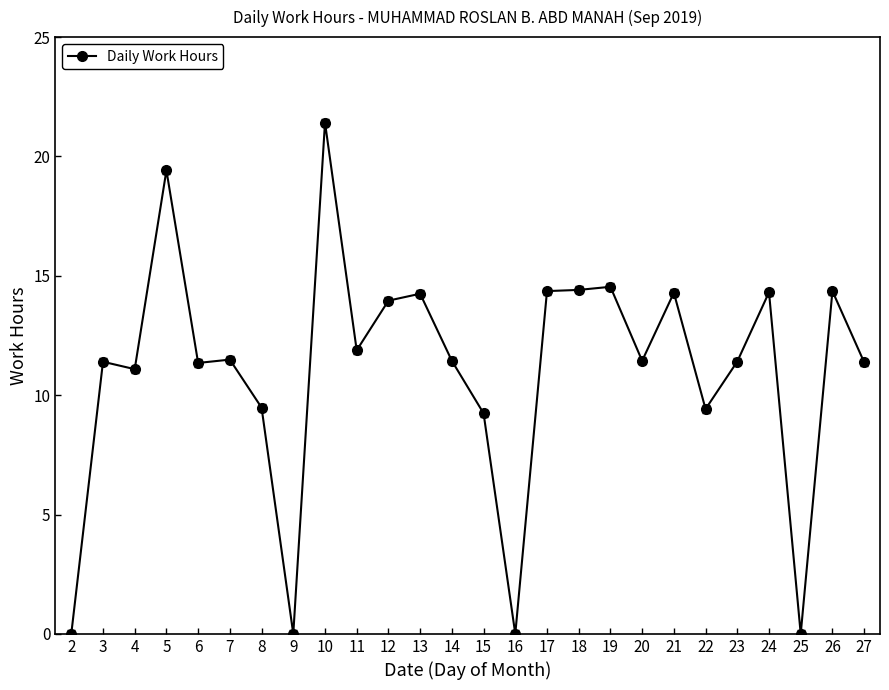

Which label corresponds to the largest value in the chart?

10